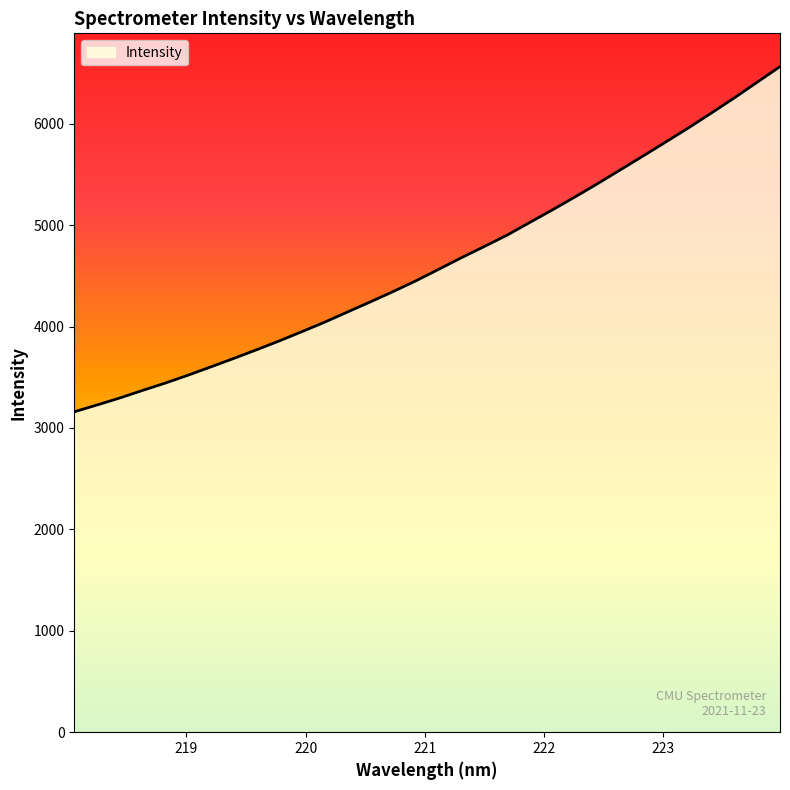

What is the maximum value shown in the chart?

6562.4